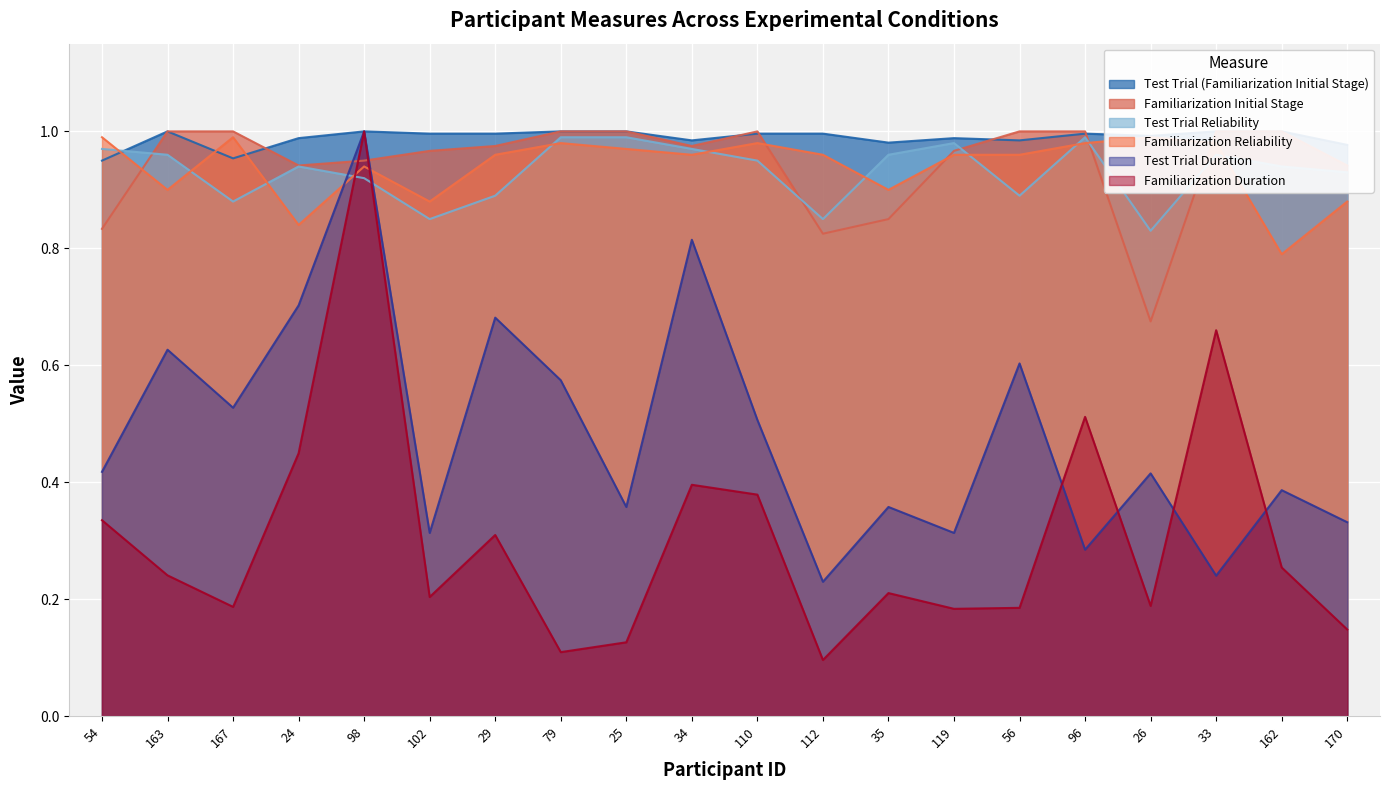

Reading right to left, extract all data points from this chart.

Test Trial (Familiarization Initial Stage): 1.0	1.0	1.0	1.0	1.0	1.0	1.0	1.0	1.0	1.0	1.0	1.0	1.0	1.0	1.0	1.0	1.0	1.0	1.0	0.9
Familiarization Initial Stage: 0.9	1.0	1.0	0.7	1.0	1.0	1.0	0.8	0.8	1.0	1.0	1.0	1.0	1.0	1.0	1.0	0.9	1.0	1.0	0.8
Test Trial Reliability: 0.9	0.9	1.0	0.8	1.0	0.9	1.0	1.0	0.8	0.9	1.0	1.0	1.0	0.9	0.8	0.9	0.9	0.9	1.0	1.0
Familiarization Reliability: 0.9	0.8	1.0	1.0	1.0	1.0	1.0	0.9	1.0	1.0	1.0	1.0	1.0	1.0	0.9	0.9	0.8	1.0	0.9	1.0
Test Trial Duration: 0.3	0.4	0.2	0.4	0.3	0.6	0.3	0.4	0.2	0.5	0.8	0.4	0.6	0.7	0.3	1.0	0.7	0.5	0.6	0.4
Familiarization Duration: 0.1	0.3	0.7	0.2	0.5	0.2	0.2	0.2	0.1	0.4	0.4	0.1	0.1	0.3	0.2	1.0	0.4	0.2	0.2	0.3